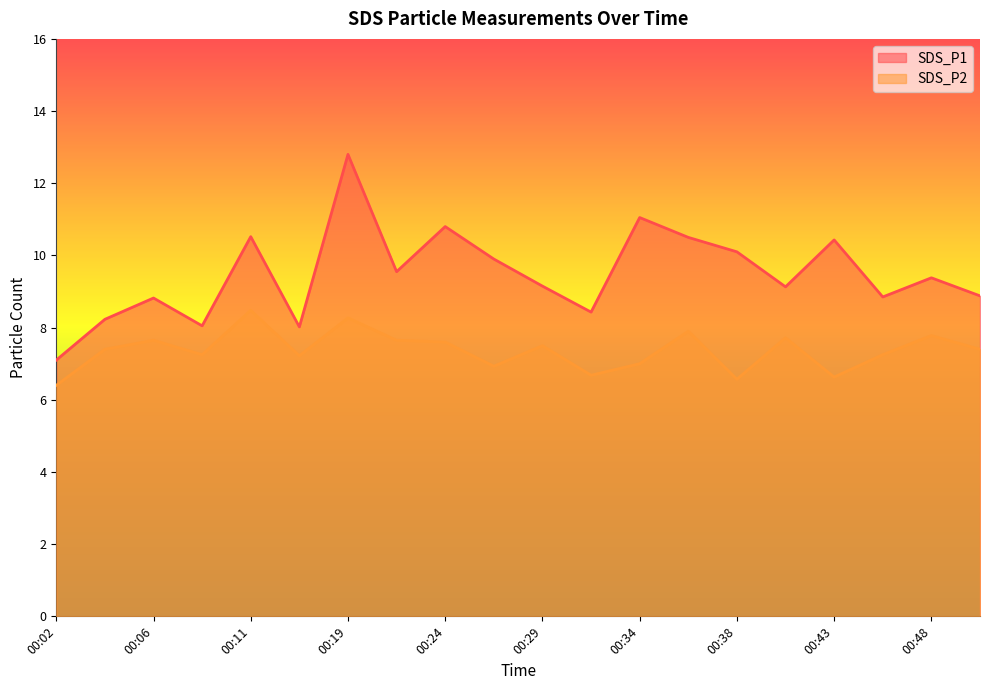

Is the value of SDS_P1 at 00:38 greater than the value of SDS_P2 at 00:02?

Yes